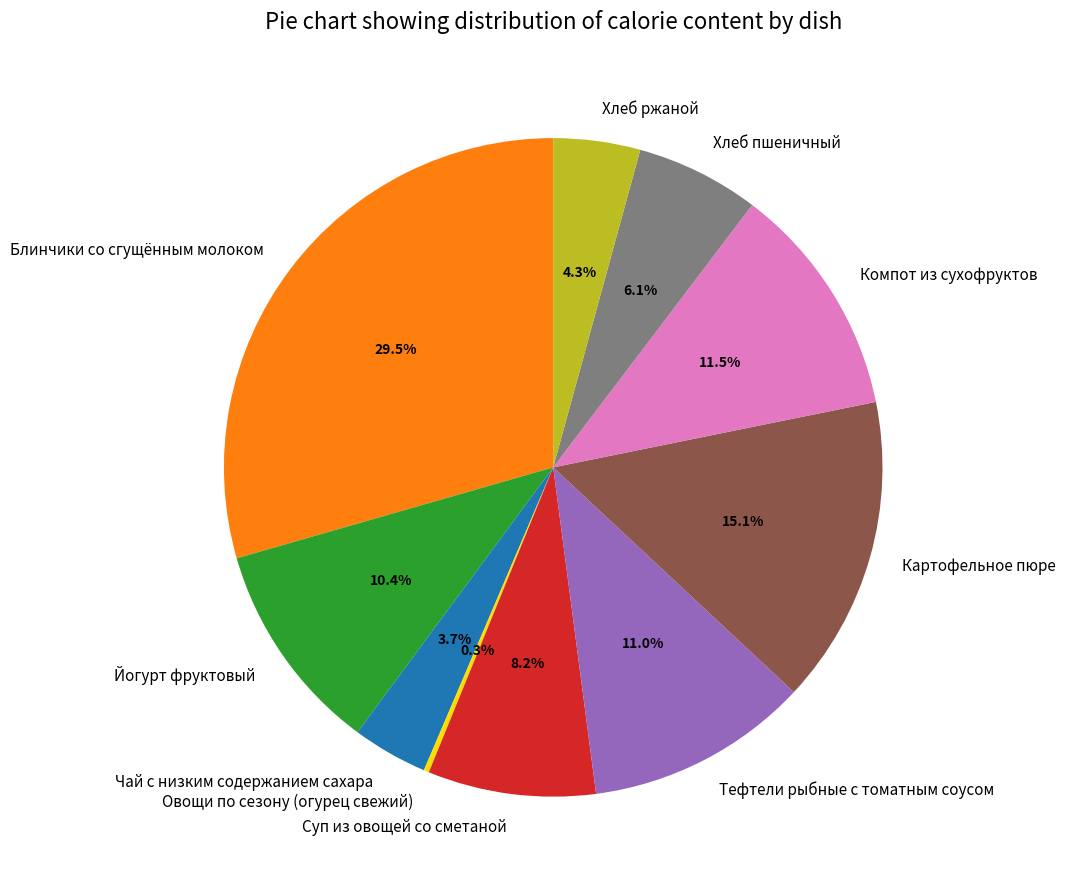

Between Хлеб ржаной and Блинчики со сгущённым молоком, which is larger?

Блинчики со сгущённым молоком